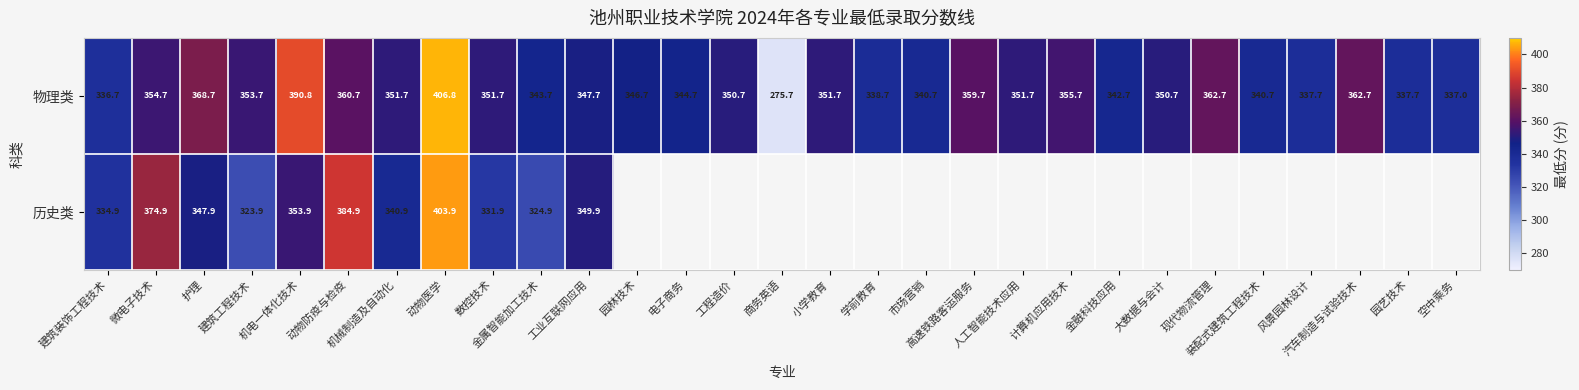

What is the difference between the 物理类 values at 微电子技术 and 计算机应用技术?

1.0